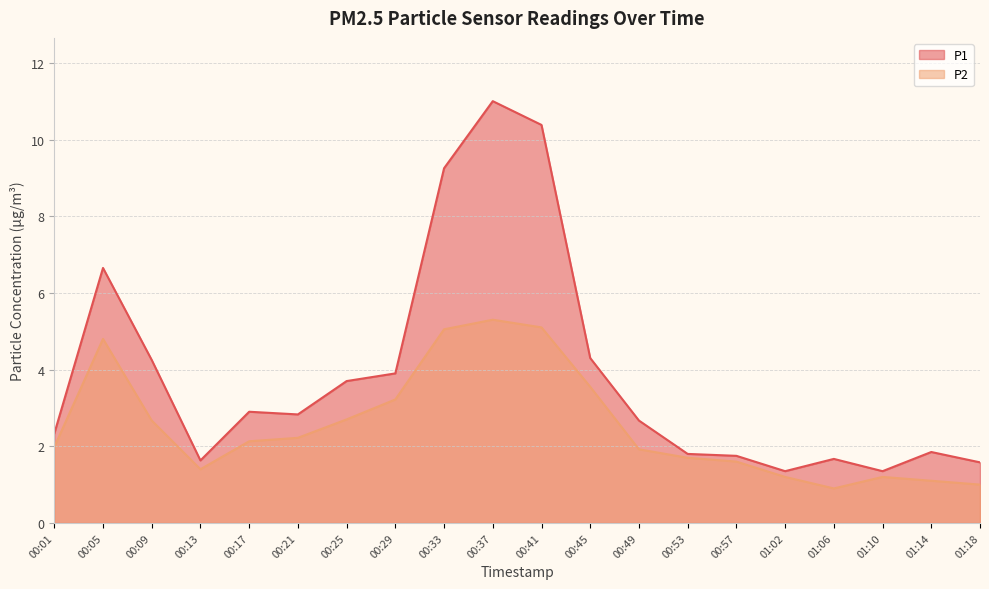

How many lines are shown in the chart?

2